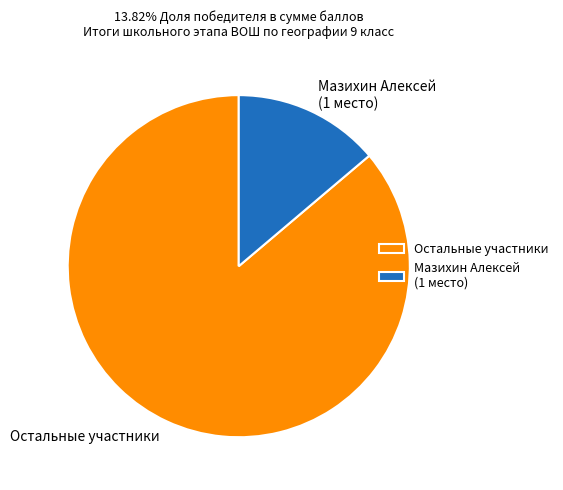

Combined, do Остальные участники and Мазихин Алексей (1 место) account for over 50%?

Yes